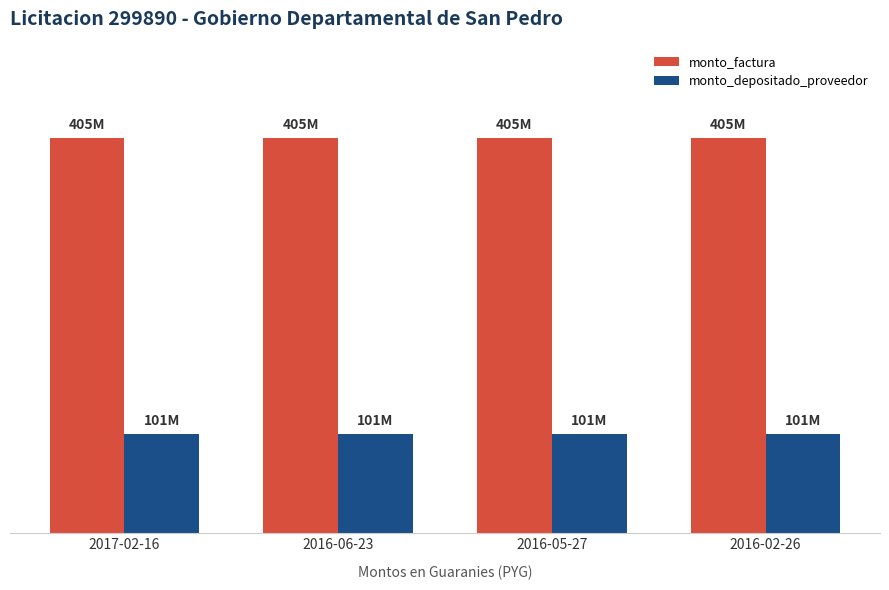

True or false: monto_depositado_proveedor has a value of 100765569 at 2016-05-27.

True